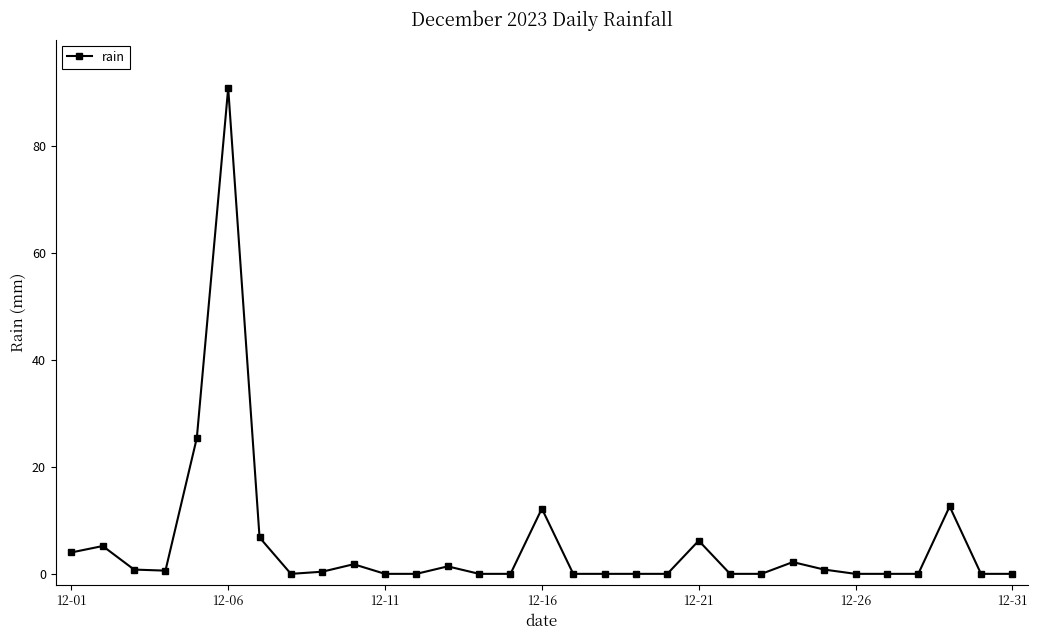

True or false: the data has more than 2 interior local peaks.

True